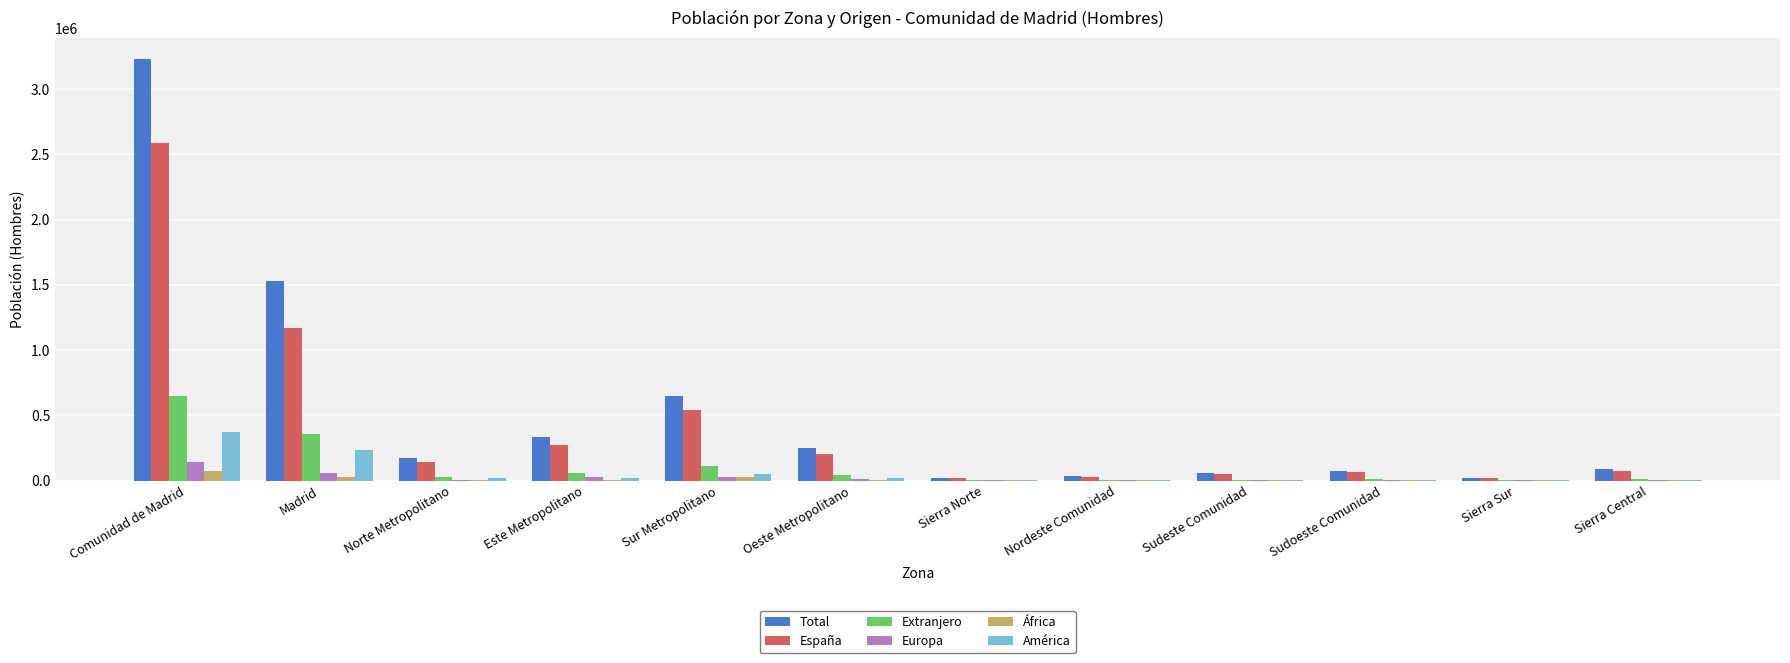

Read the Extranjero value at Sudoeste Comunidad.

9923